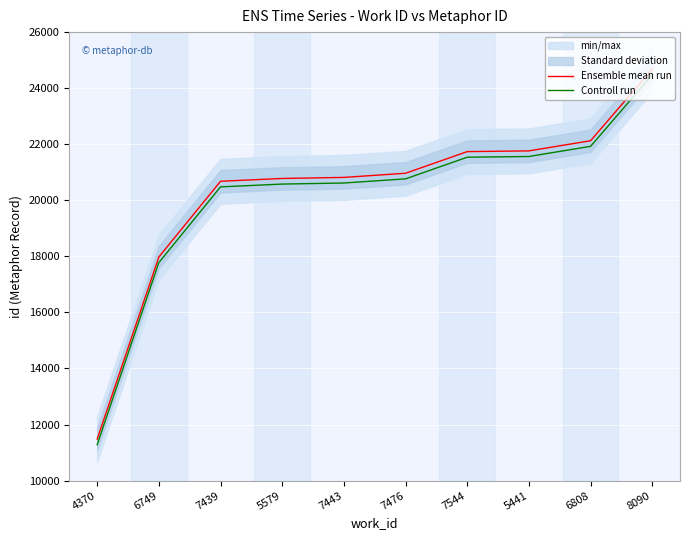

What is the minimum value for Controll run?

11282